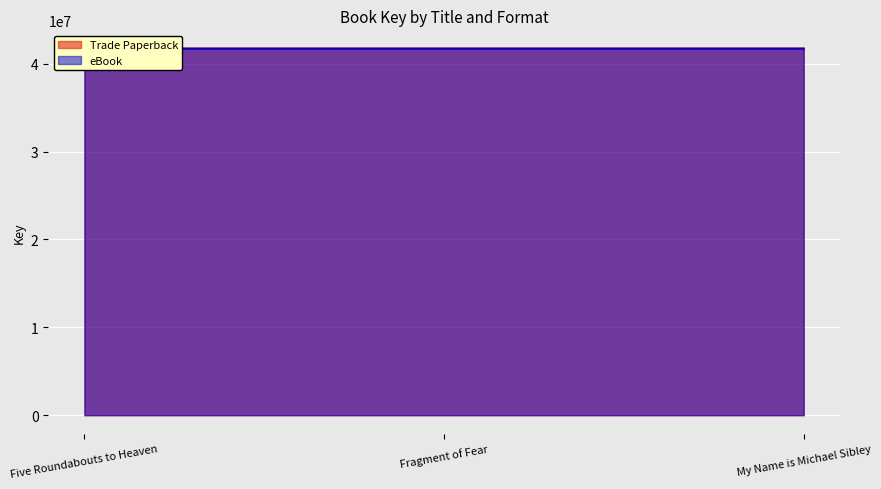

Where does the Trade Paperback series first go above 41718899?

Fragment of Fear